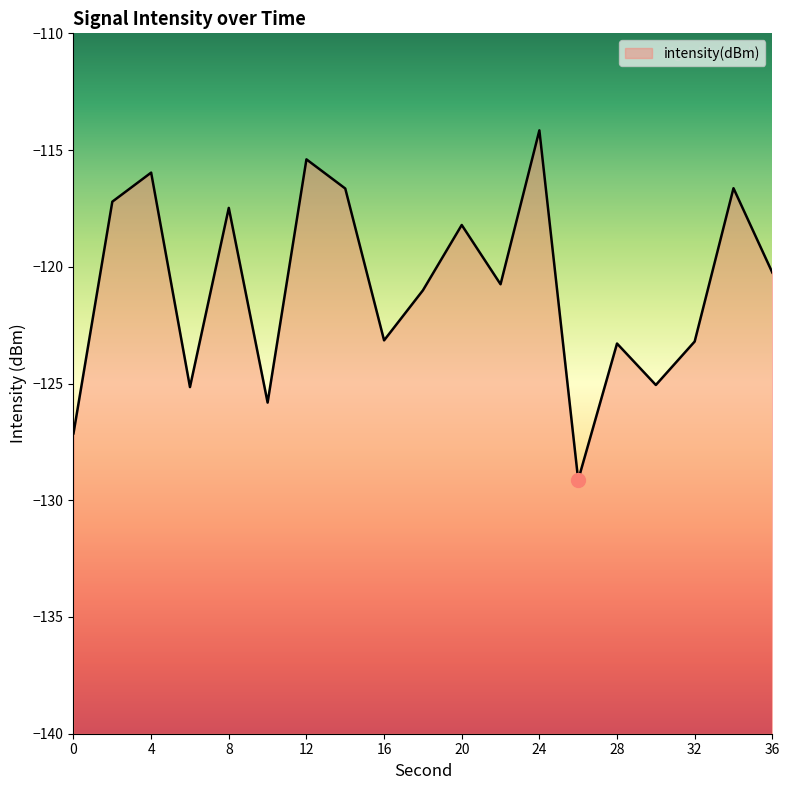

What is the difference between the second highest and second lowest values?

11.7